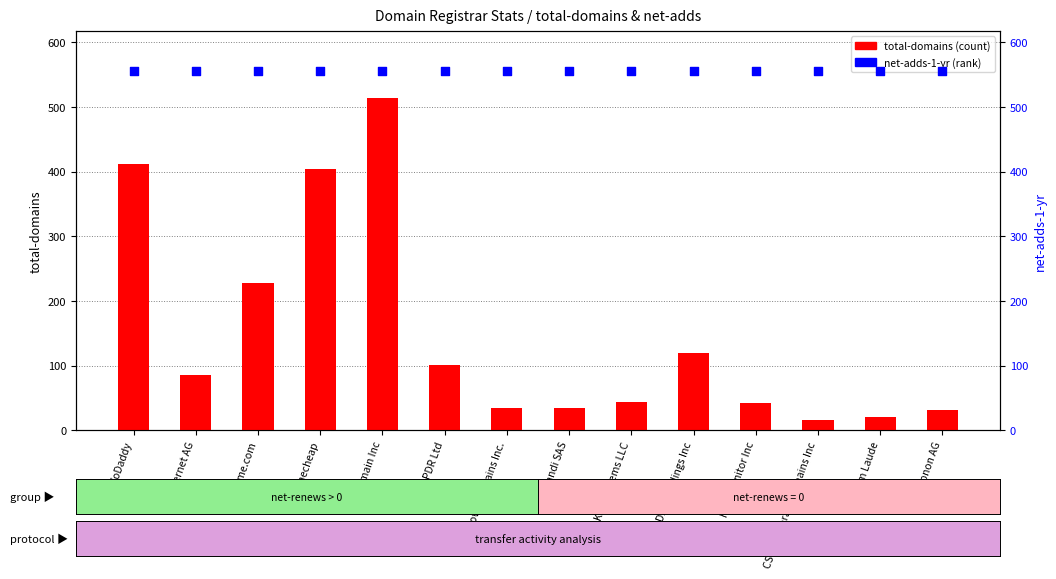

Which series has the largest total across all categories?

net-adds-1-yr (scaled)